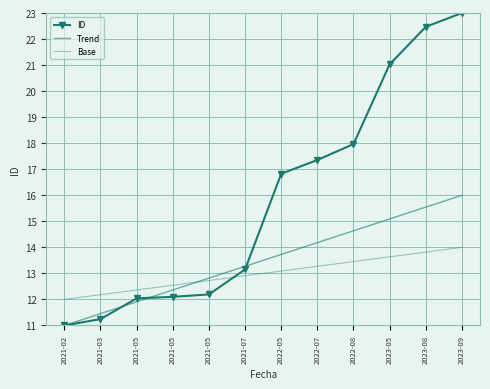

The Trend series shows 22.0 at 2021-07. True or false?

False